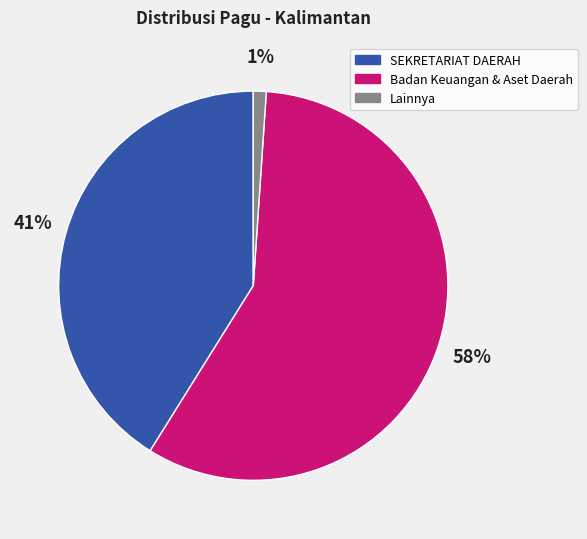

How many segments does this pie chart have?

3